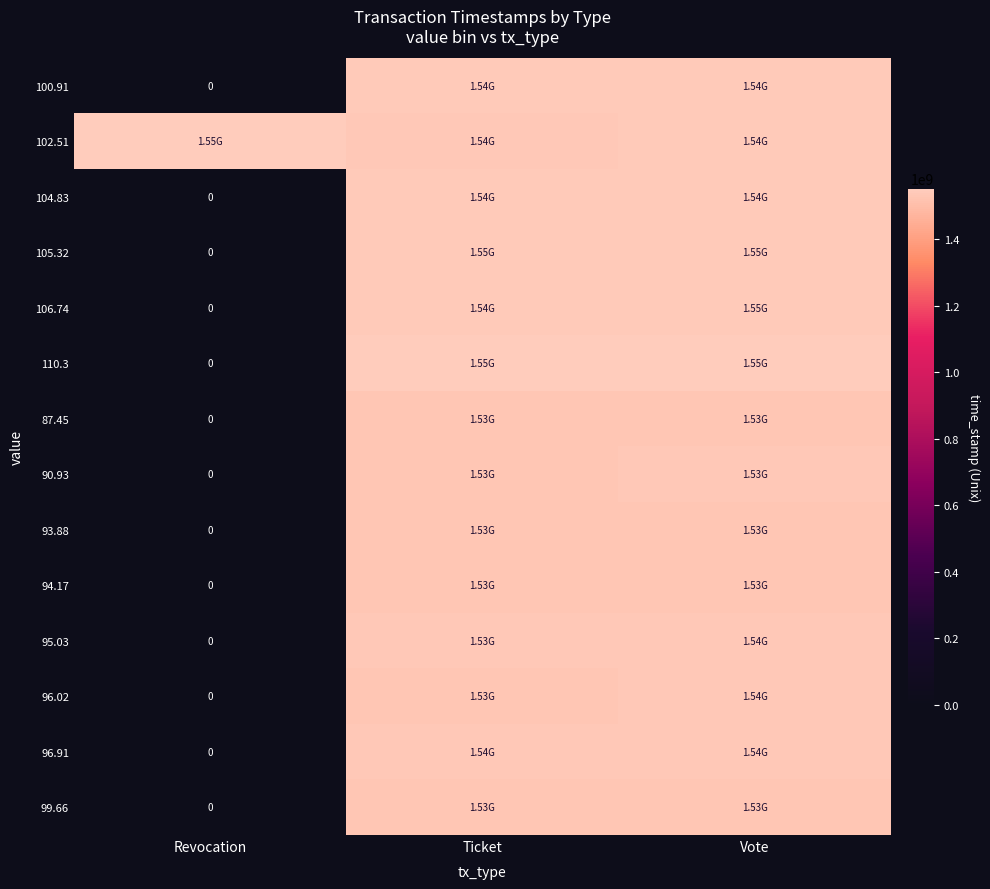

The value of 96.91 at Vote is 1537878346.0. True or false?

True